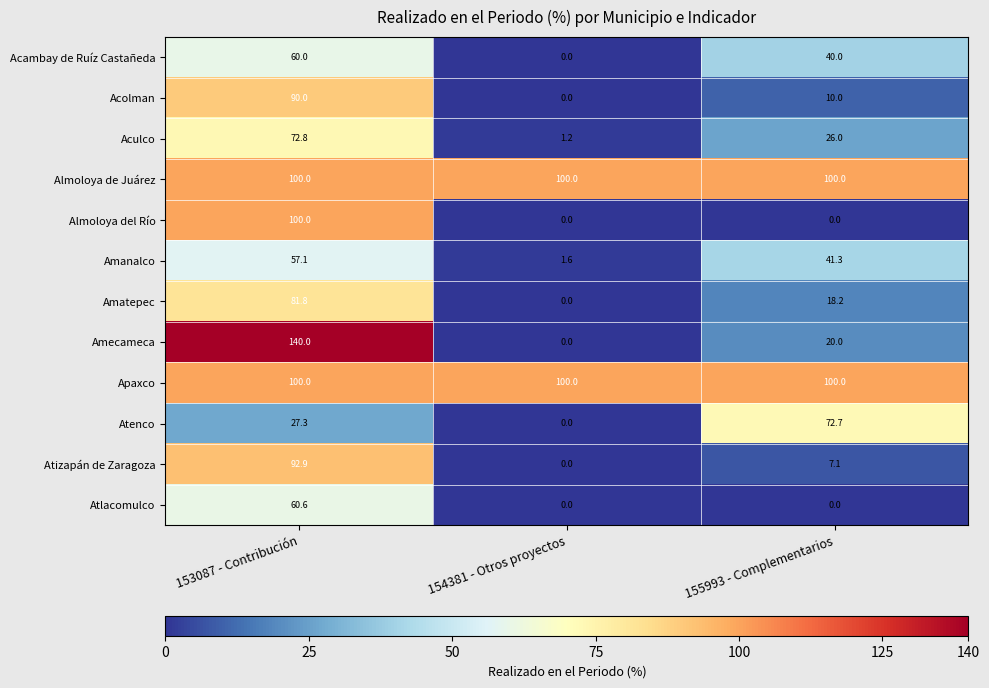

What is the difference between the highest and lowest values at 154381 - Otros proyectos?

100.0